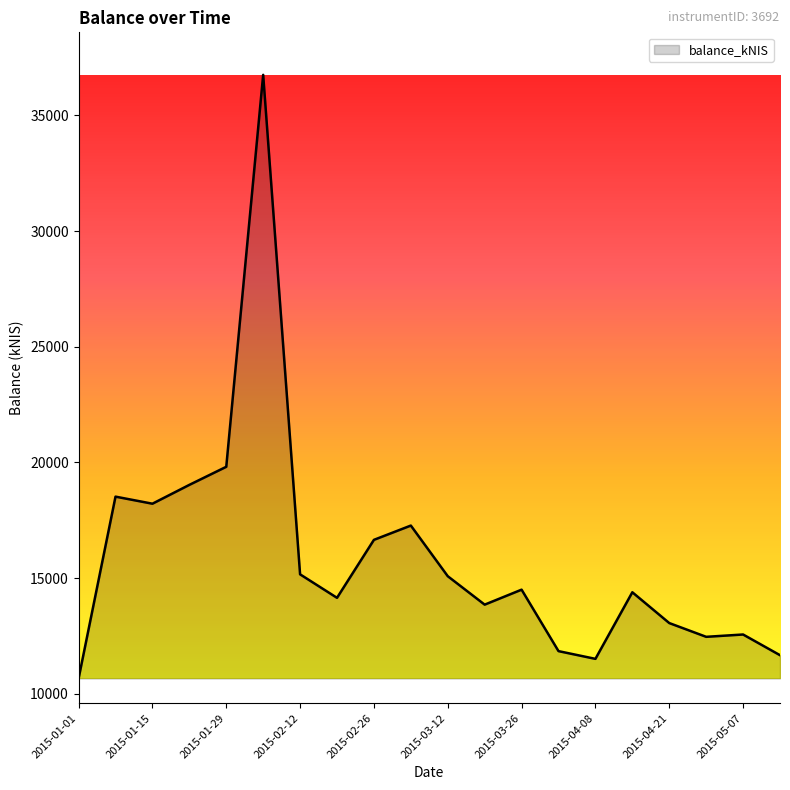

What is the sum of all values?

317159.7